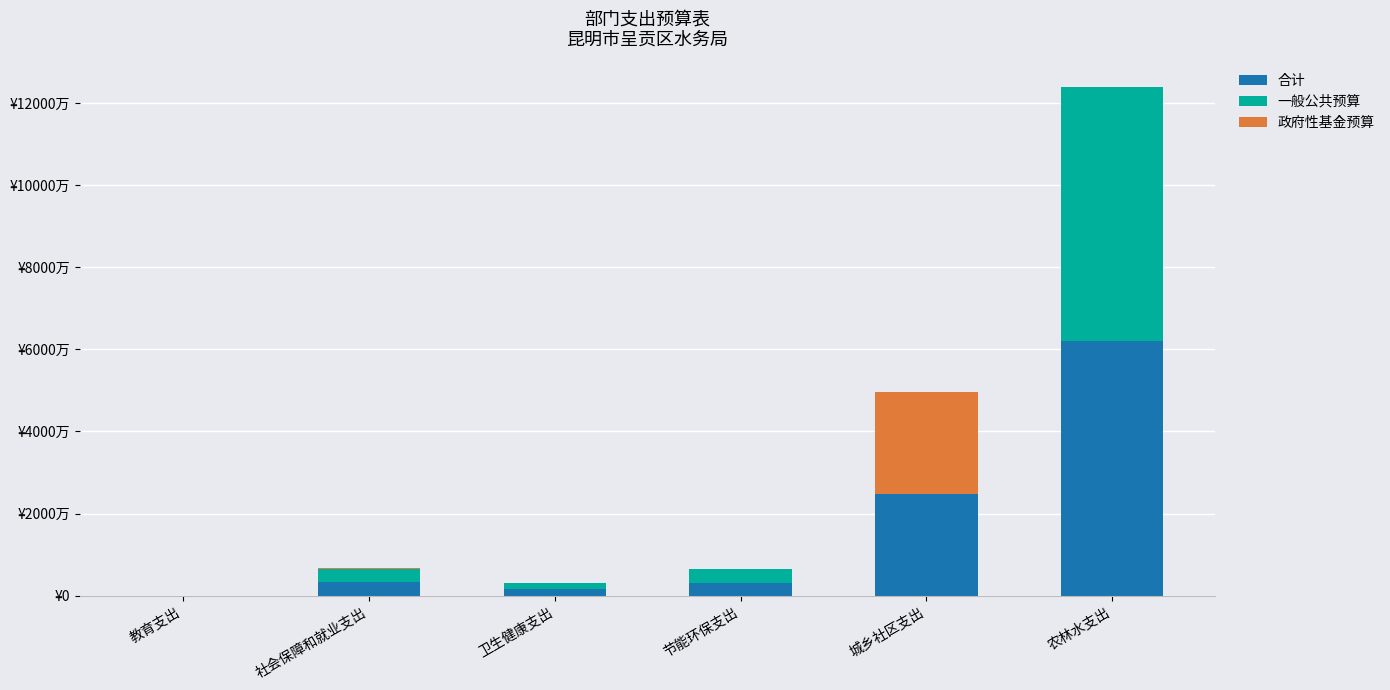

The 合计 series shows 83707259.3 at 农林水支出. True or false?

False